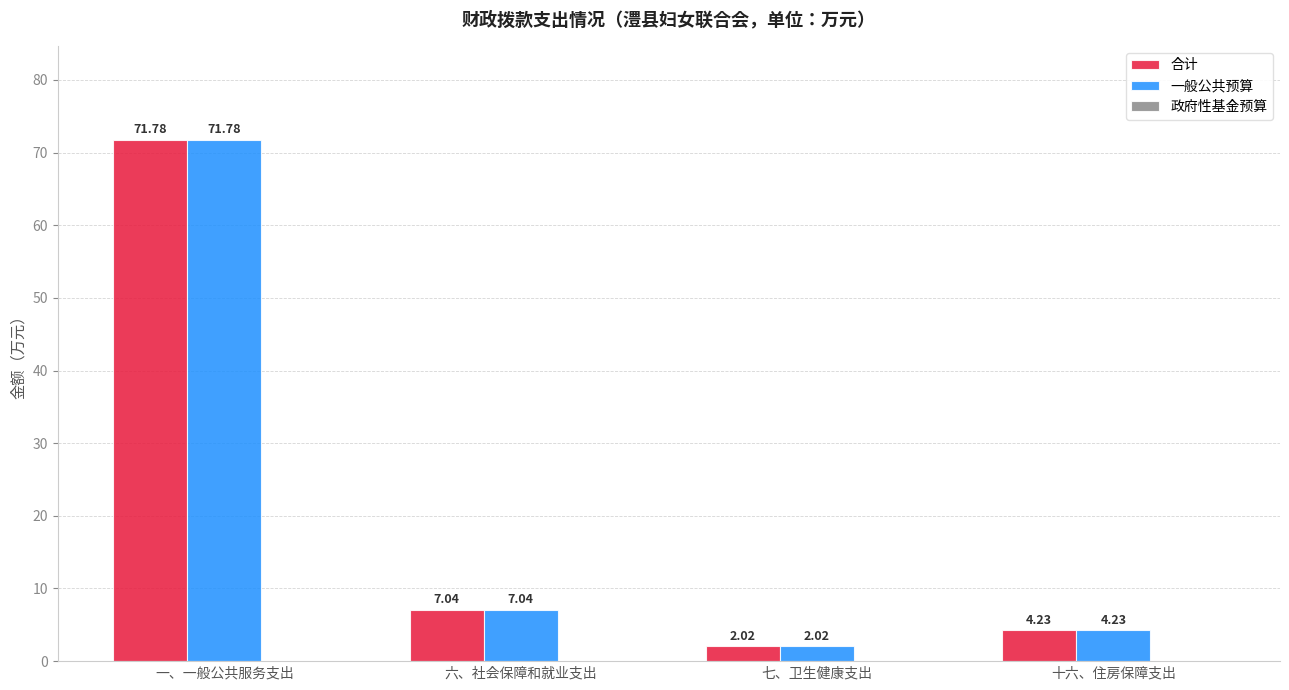

At which label does 合计 first exceed 7?

一、一般公共服务支出